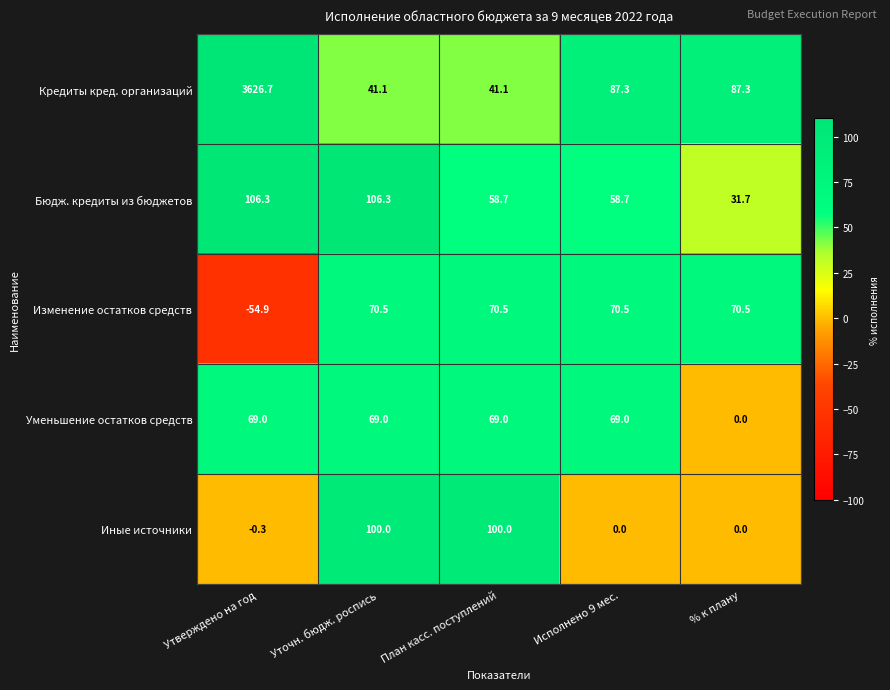

At which label does Бюдж. кредиты из бюджетов first exceed 58?

Утверждено на год